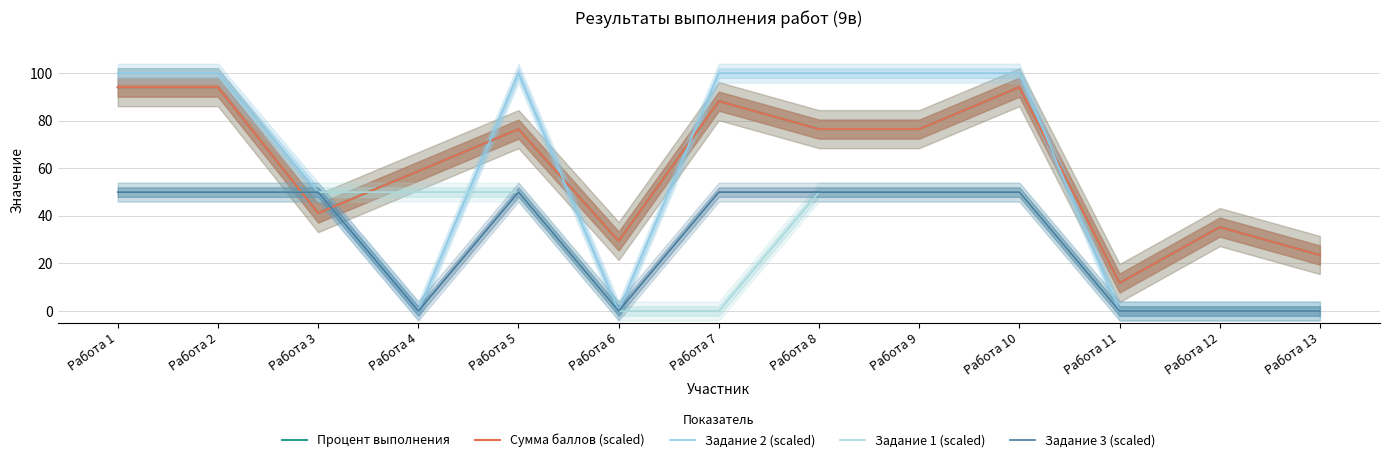

What is the sum of all Задание 3 (scaled) values?

400.0